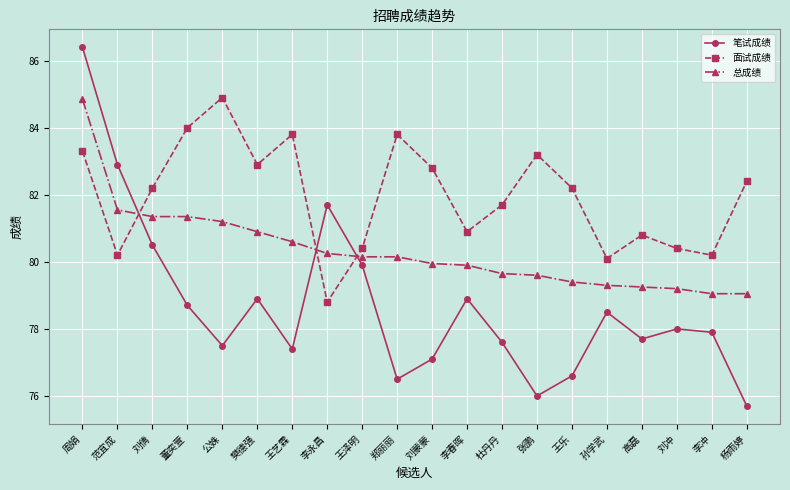

In 笔试成绩, how many points are higher than both neighbors (excluding endpoints)?

5